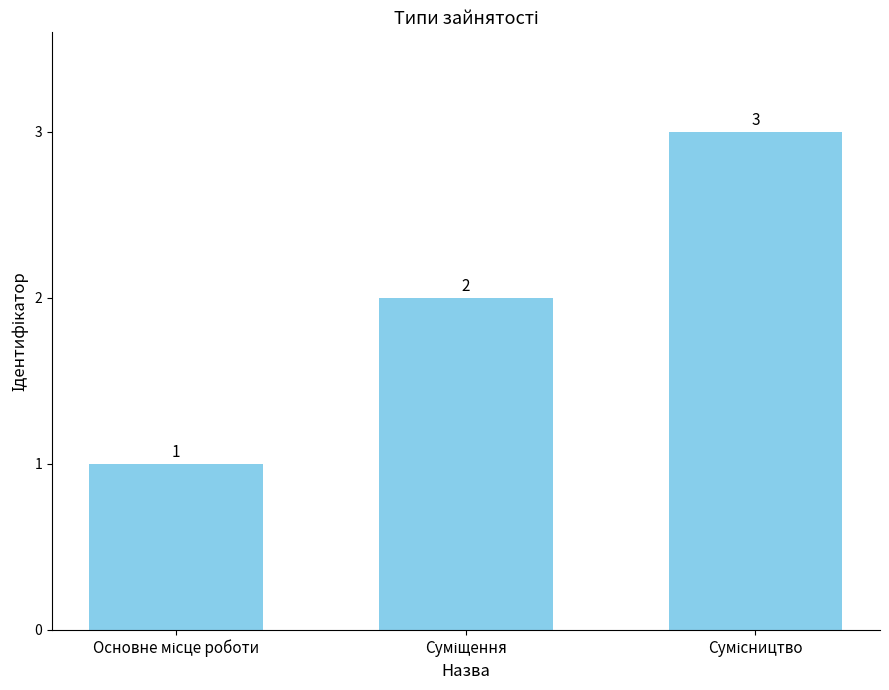

What is the value of the 2nd bar from the left?

2